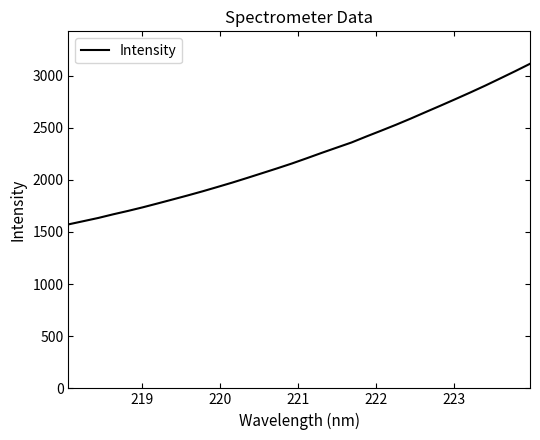

What is the maximum value shown in the chart?

3113.0